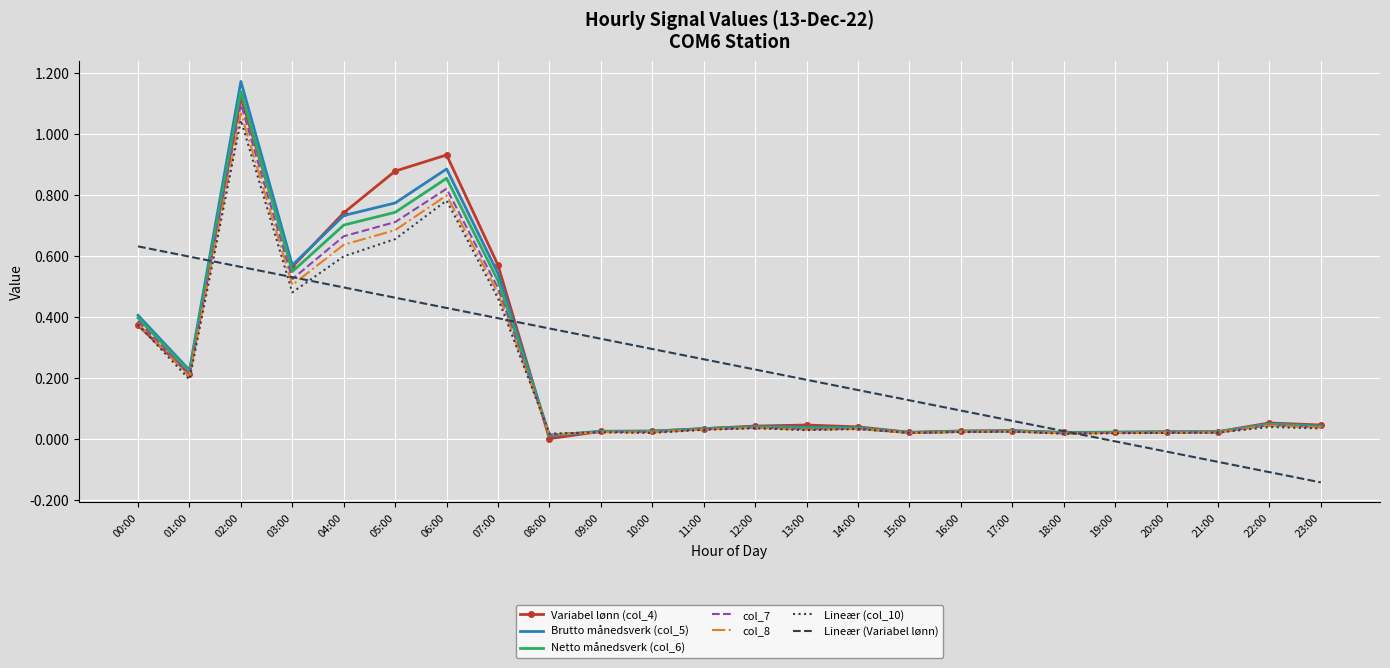

Between 11:00 and 16:00, which series saw the biggest shift?

Lineær (Variabel lønn)